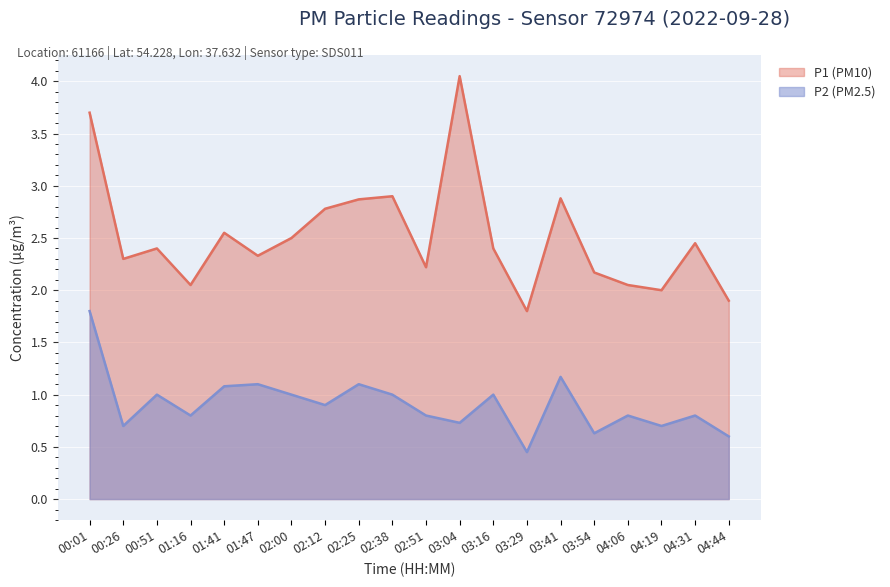

List the series in order of their overall mean, lowest first.

P2 (PM2.5), P1 (PM10)